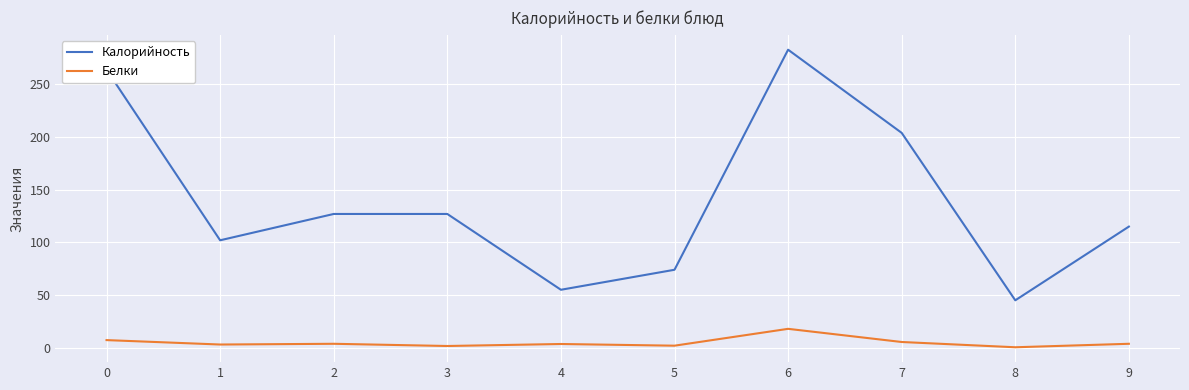

Is the value of Белки at 9 greater than the value of Калорийность at 5?

No